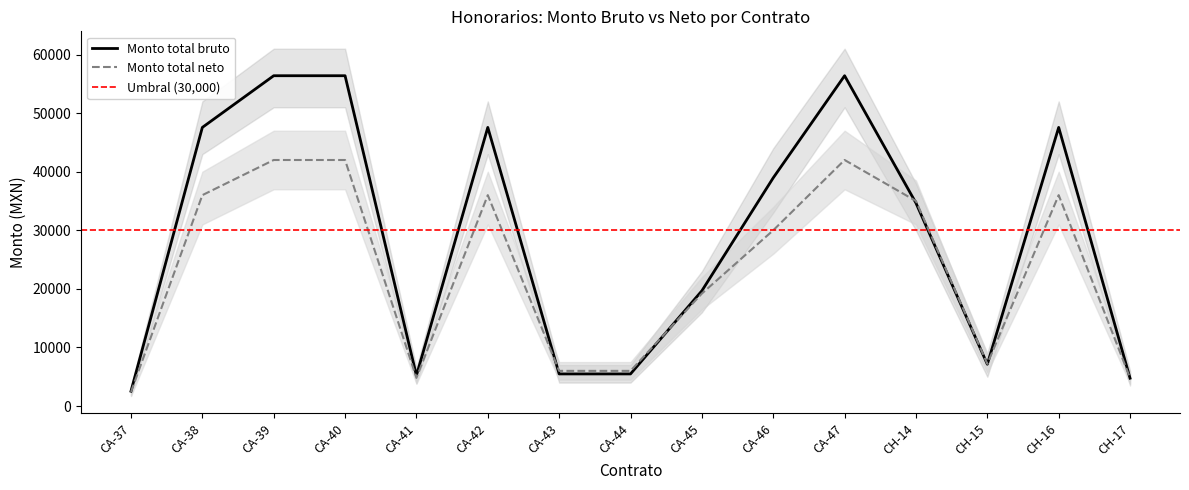

What is the label of the 2nd point from the left?

CA-38